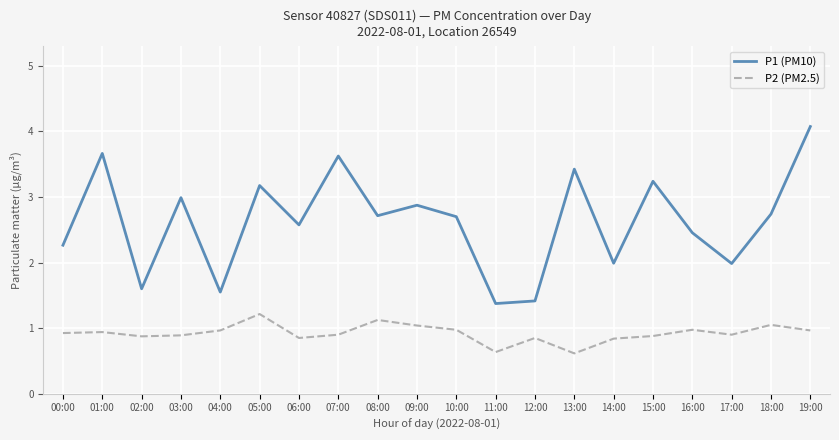

What is the total value across all series at 08:00?

3.8